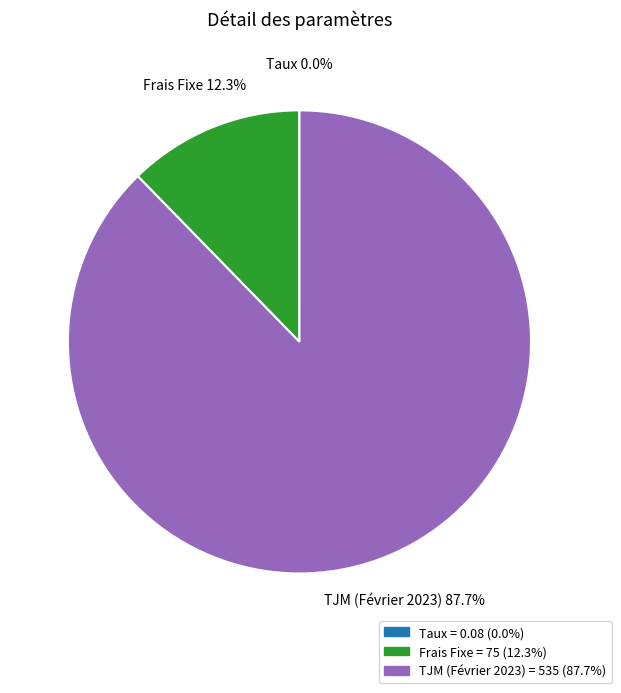

What is the largest slice in the pie chart?

TJM (Février 2023)